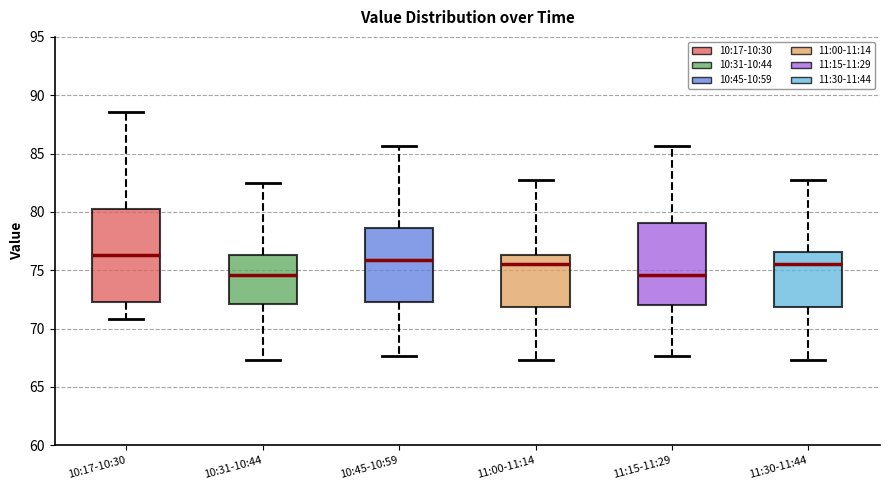

Reading left to right, transcribe this box plot: for each box, give where its median line is, the range the box spans, and where its two whiskers end, as read against the y-axis. The values are not printed on the chart, so give them approximately, as read against the axis.

10:17-10:30: median 76.5, box 72.5 to 80.5, whiskers 71.0 to 88.5
10:31-10:44: median 74.5, box 72.0 to 76.5, whiskers 67.5 to 82.5
10:45-10:59: median 76.0, box 72.5 to 78.5, whiskers 67.5 to 85.5
11:00-11:14: median 75.5, box 72.0 to 76.5, whiskers 67.5 to 83.0
11:15-11:29: median 74.5, box 72.0 to 79.0, whiskers 67.5 to 85.5
11:30-11:44: median 75.5, box 72.0 to 76.5, whiskers 67.5 to 83.0